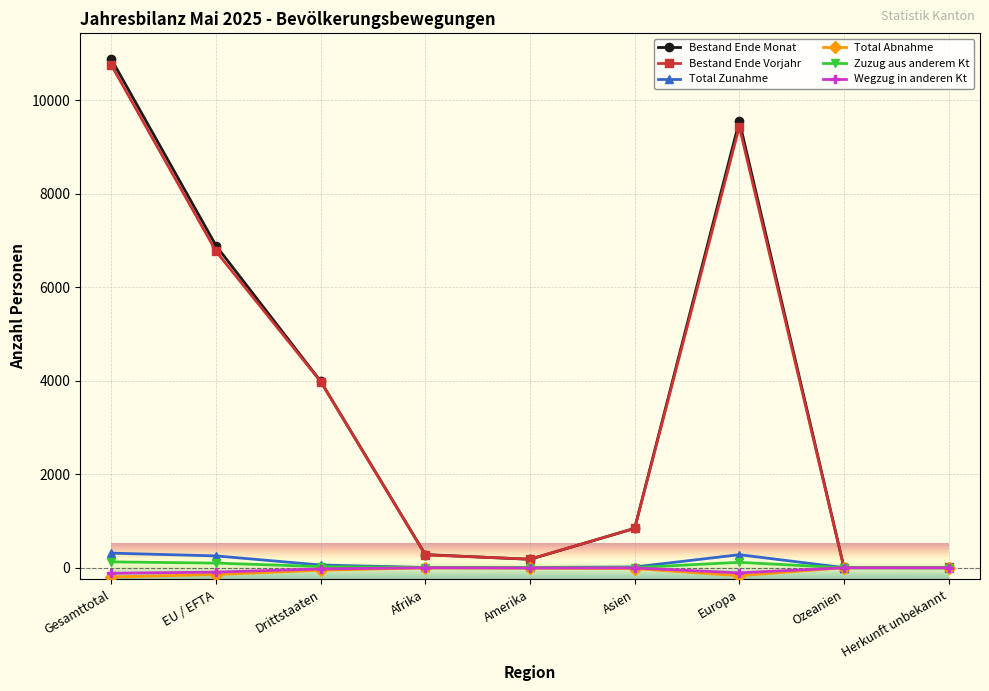

What is the maximum value shown in the chart?

10876